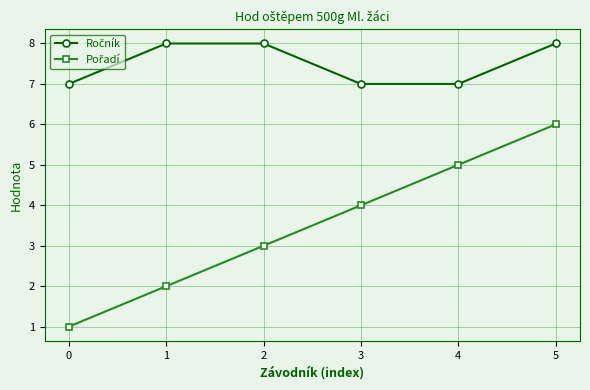

How many lines are shown in the chart?

2